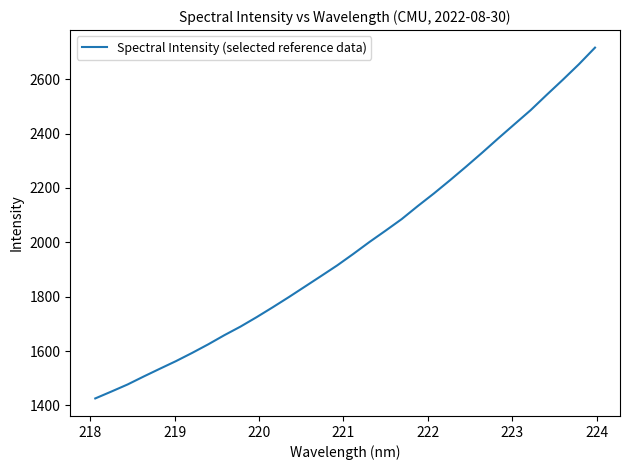

What is the maximum value shown in the chart?

2716.6